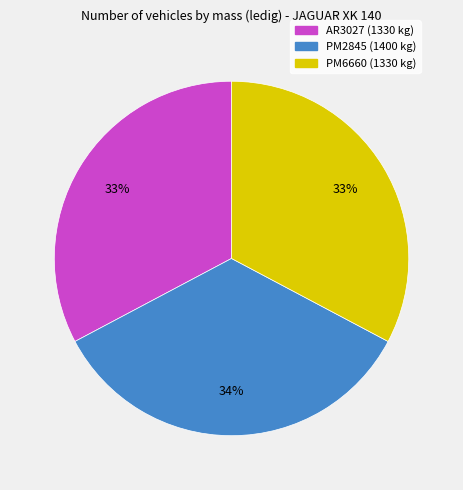

Is there a majority slice in this chart?

No